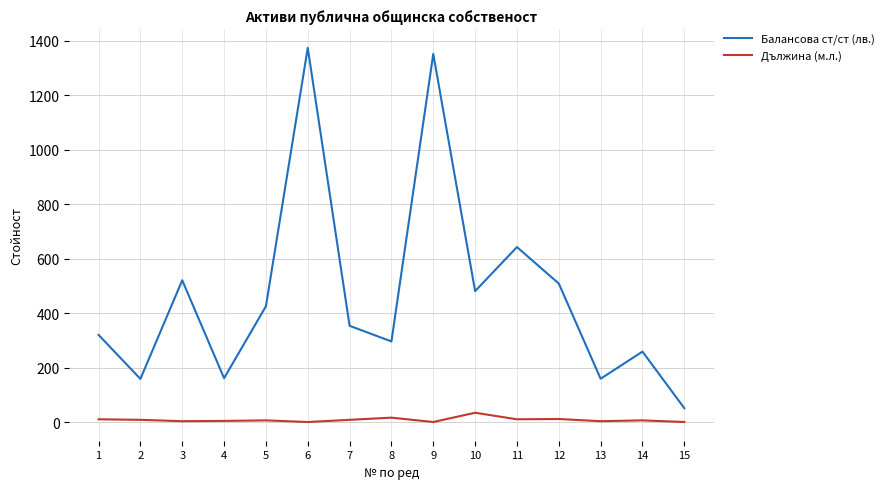

What is the difference between the highest and lowest values at 10?

446.3